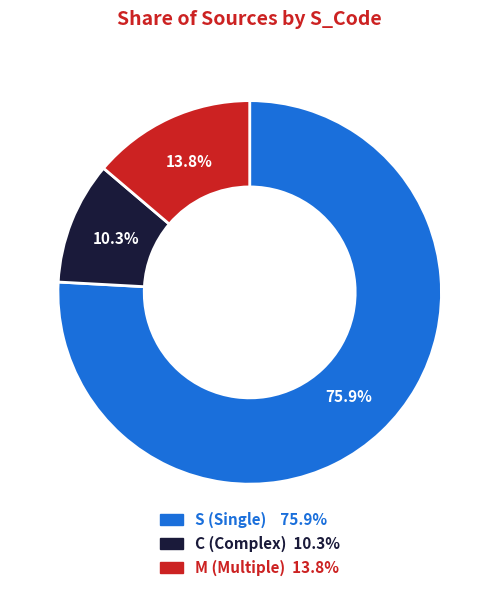

What is the ratio of the value at M to the value at C?

1.3